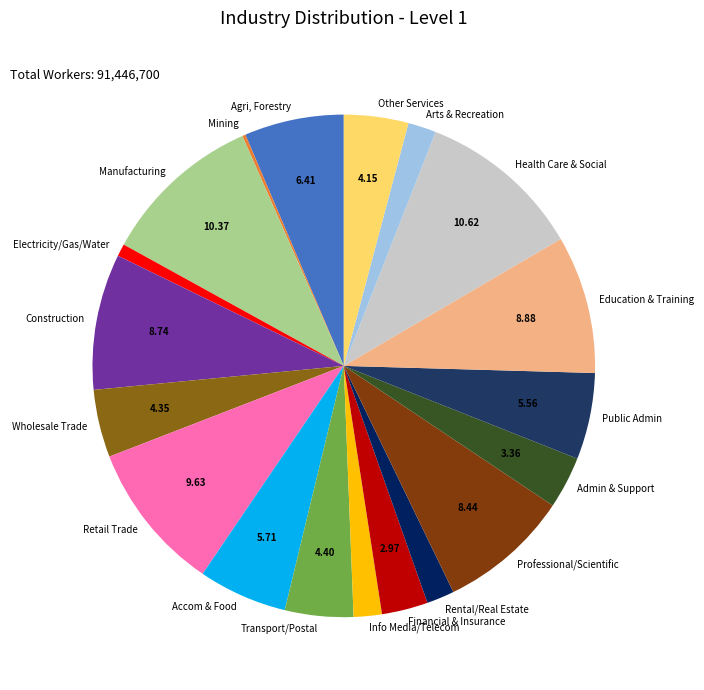

What is the ratio of the value at Public Admin to the value at Info Media/Telecom?

3.1